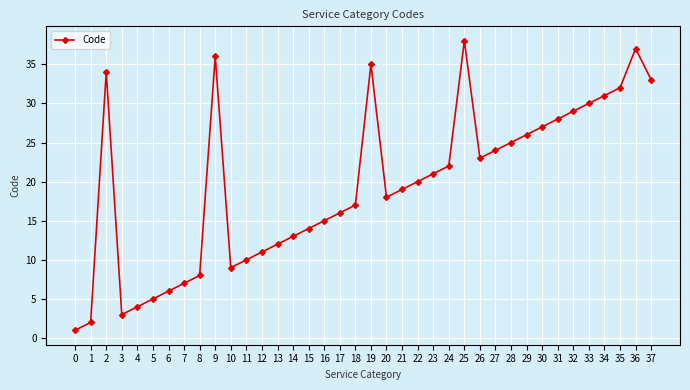

What is the smallest value displayed?

1